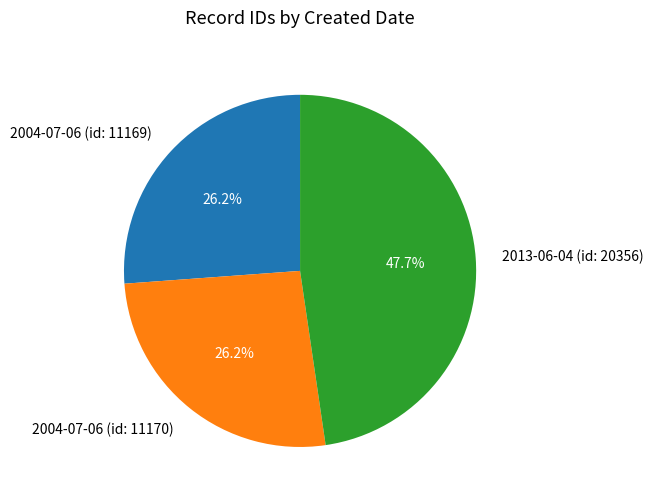

What is the total percentage of 2004-07-06 (id: 11170) and 2013-06-04 (id: 20356)?

73.8%